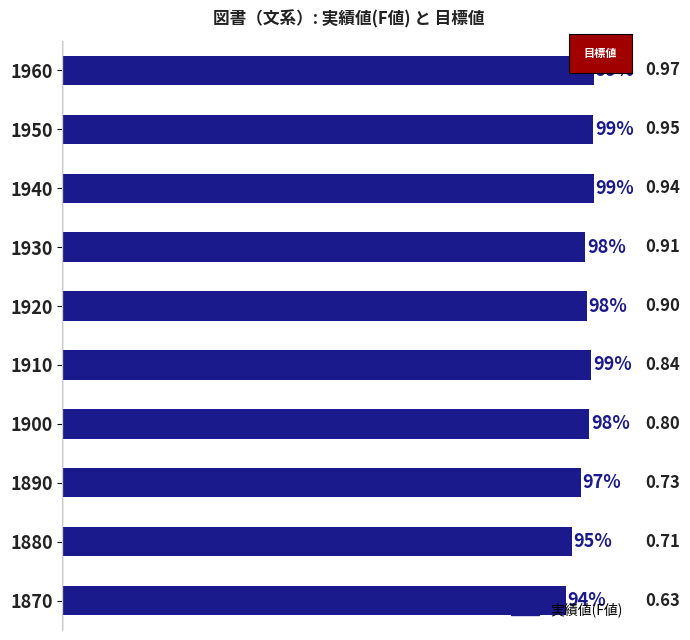

Are the bars horizontal?

Yes